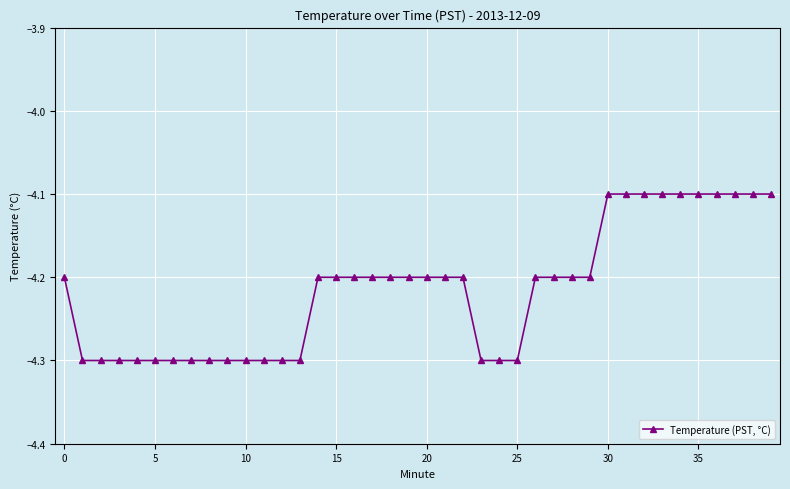

What is the sum of all values?

-168.6